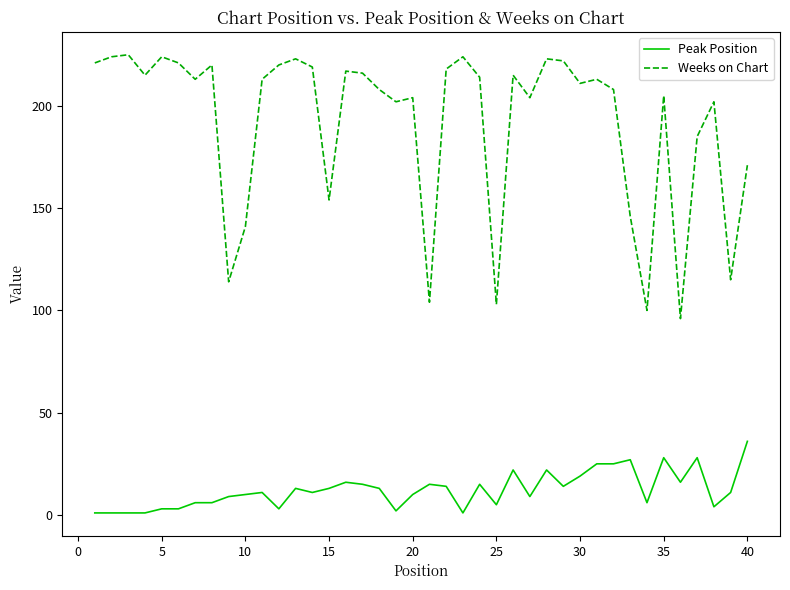

Which series has the largest range (max minus min)?

Weeks on Chart